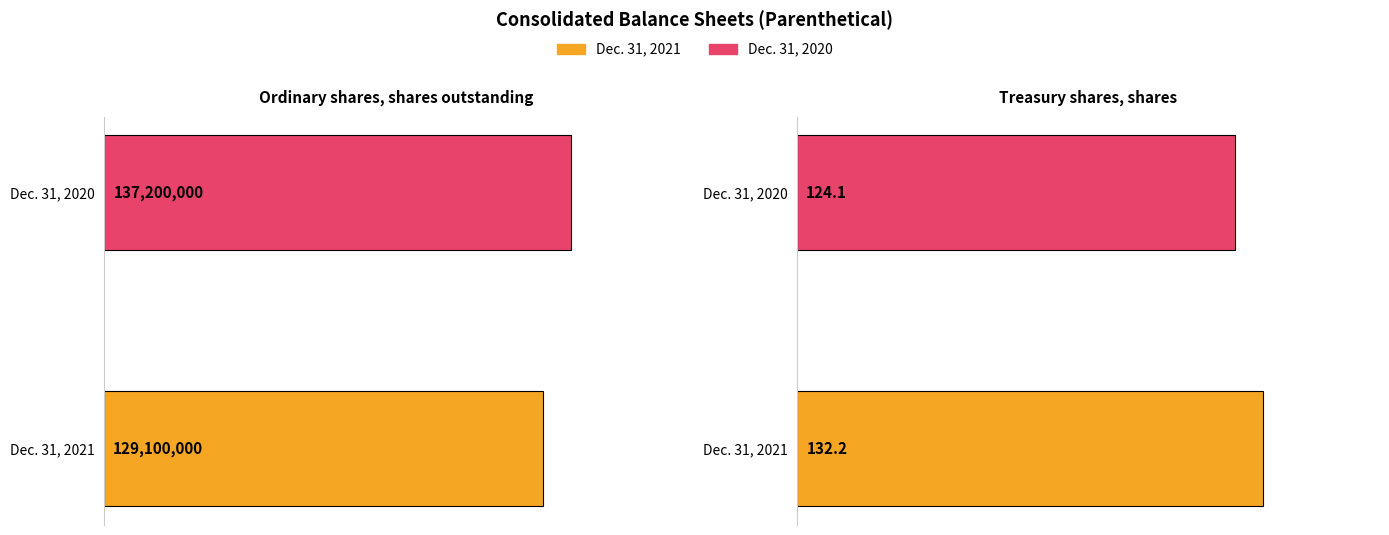

What is the label of the 1st bar from the left?

Ordinary shares, shares outstanding